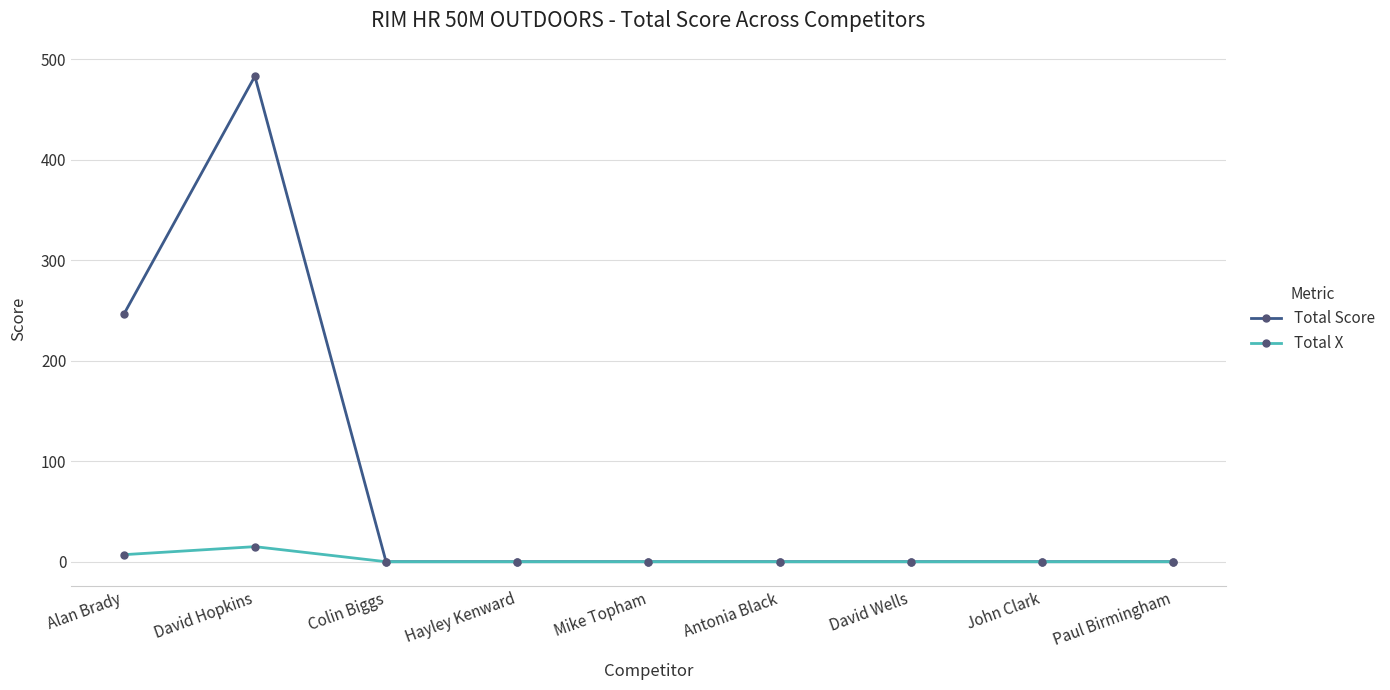

Where is Total Score nearest to the value 241?

Alan Brady